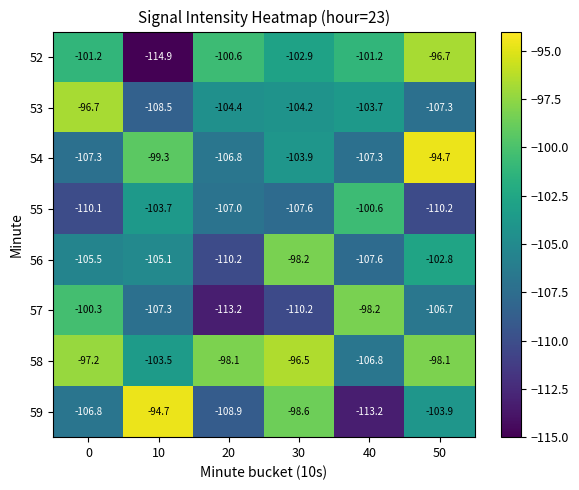

What is the difference between the 53 values at 0 and 30?

7.5